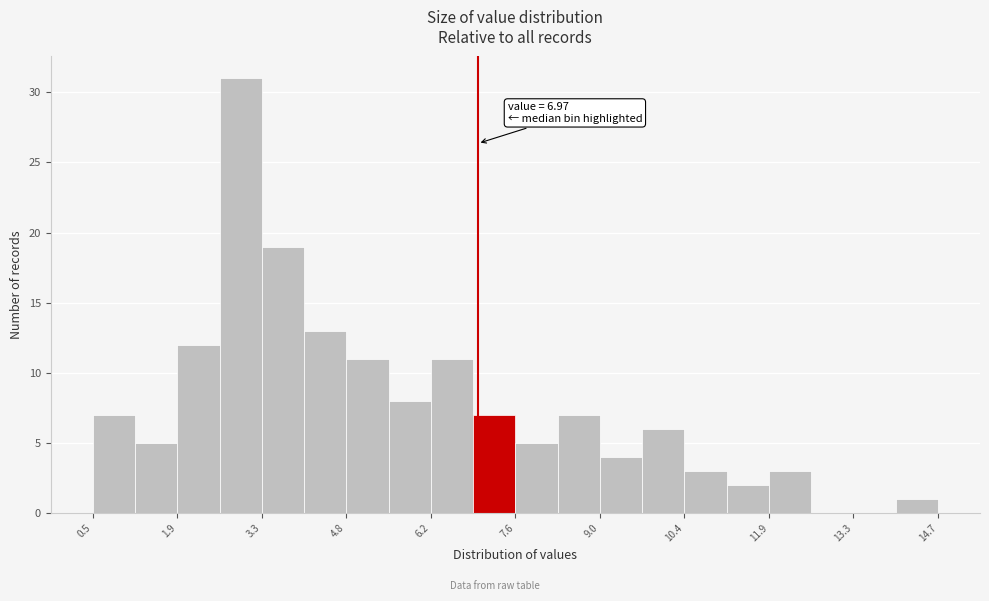

Around what value on the x-axis is the tallest bar? Give the approximate position of its centre, as read against the axis.

3.0